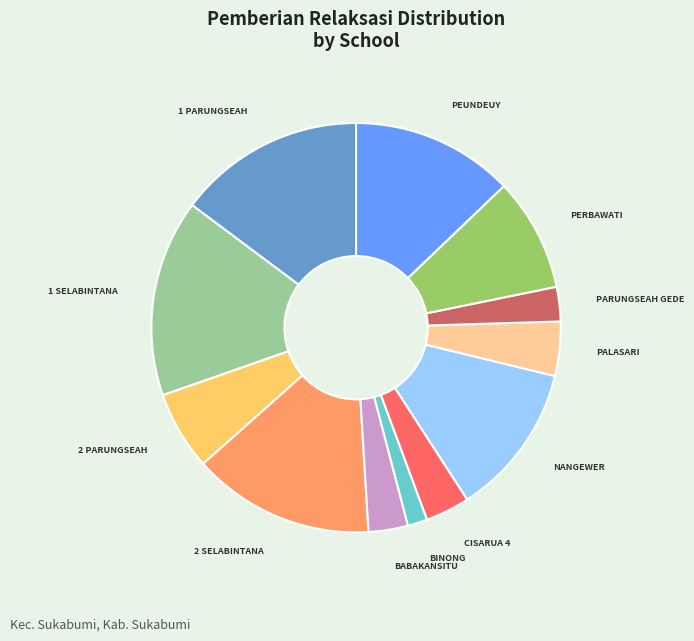

Is there any slice that represents more than half of the pie?

No